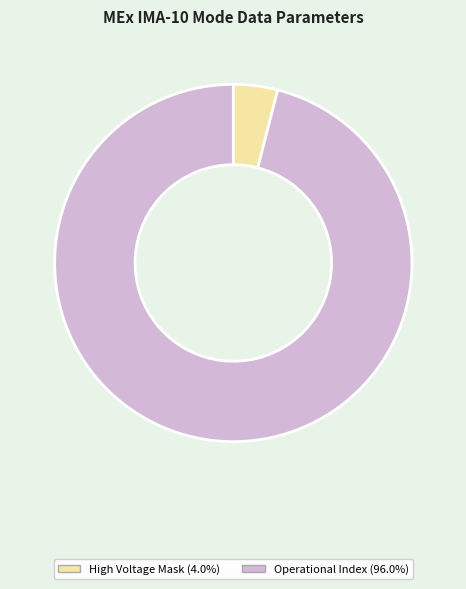

Count the number of slices in the pie.

2